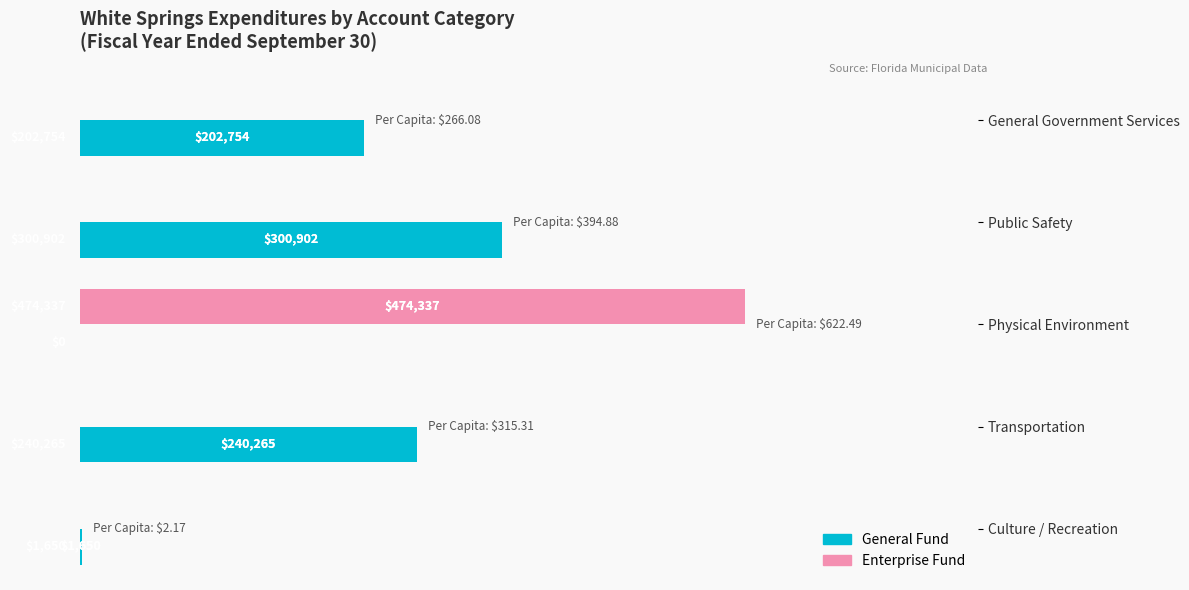

What is the sum of all Enterprise Fund values?

474337